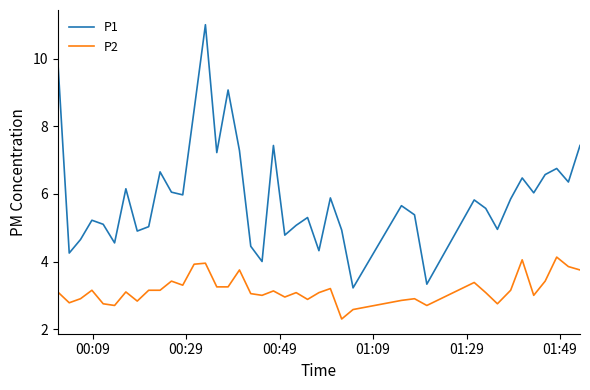

What is the greatest value displayed?

11.0